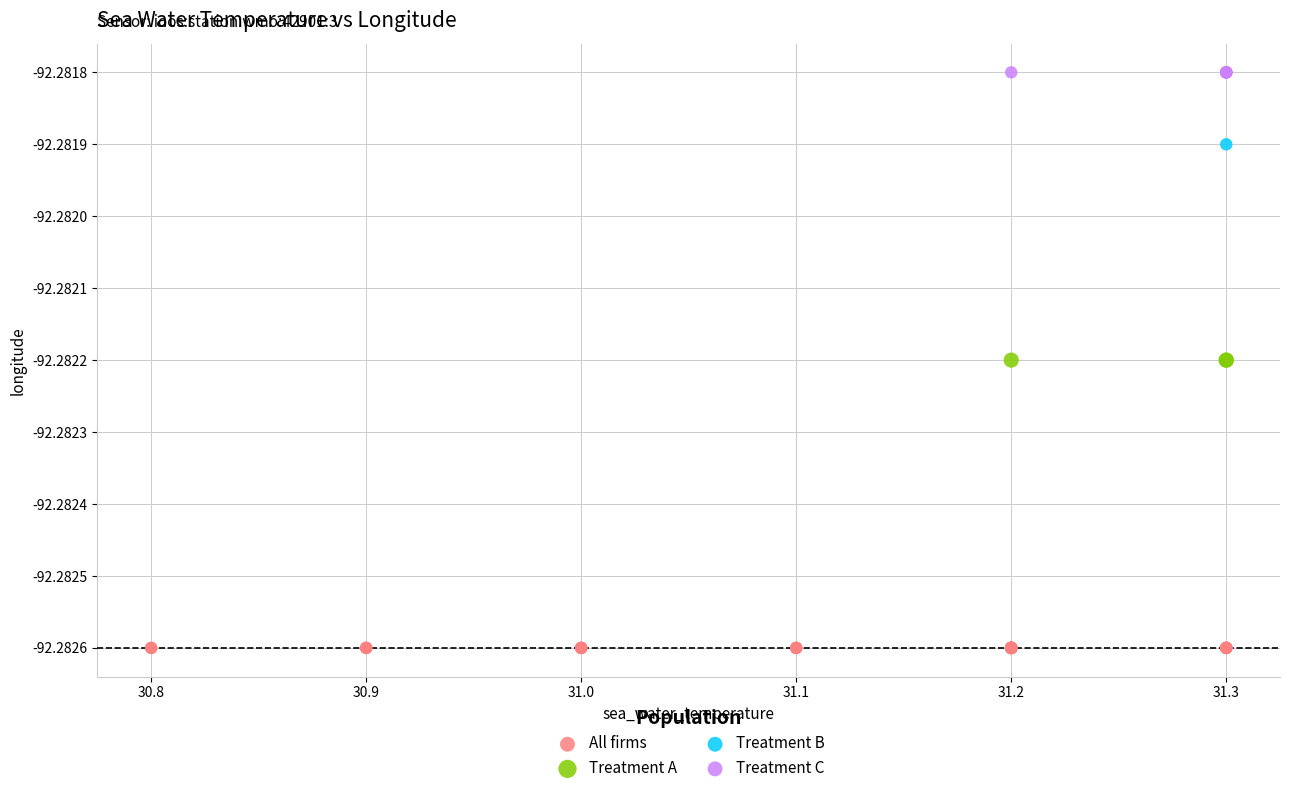

What are all the series names shown in the legend?

All firms, Treatment A, Treatment B, Treatment C